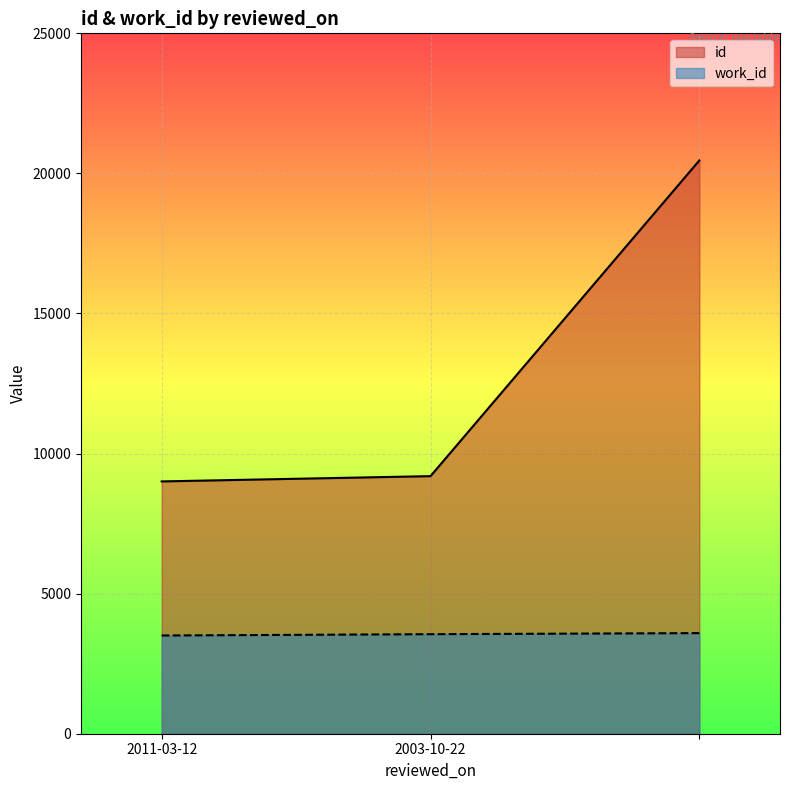

Which series has the largest range (max minus min)?

id